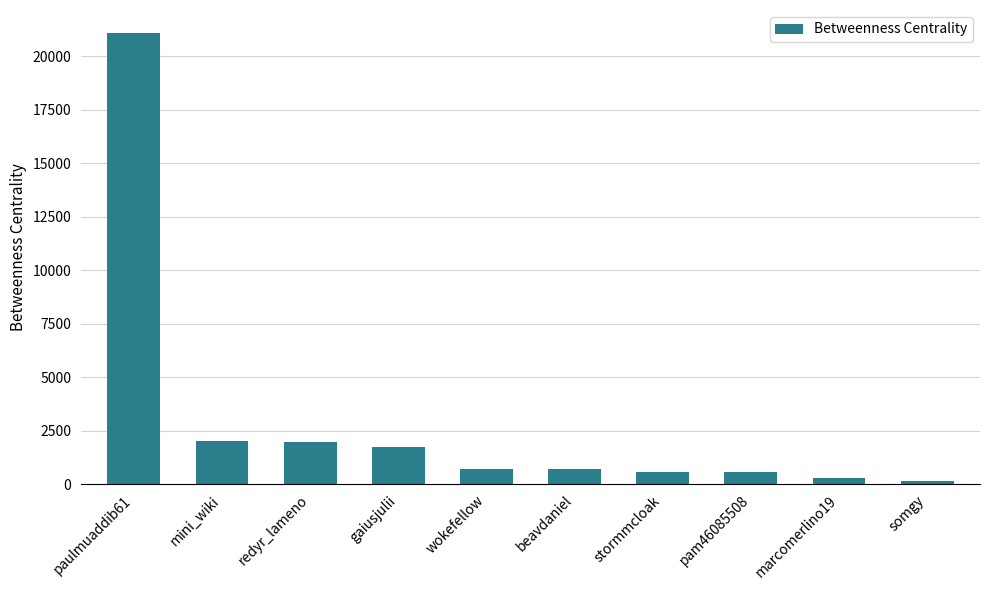

What is the sum of the values at paulmuaddib61 and somgy?

21244.0